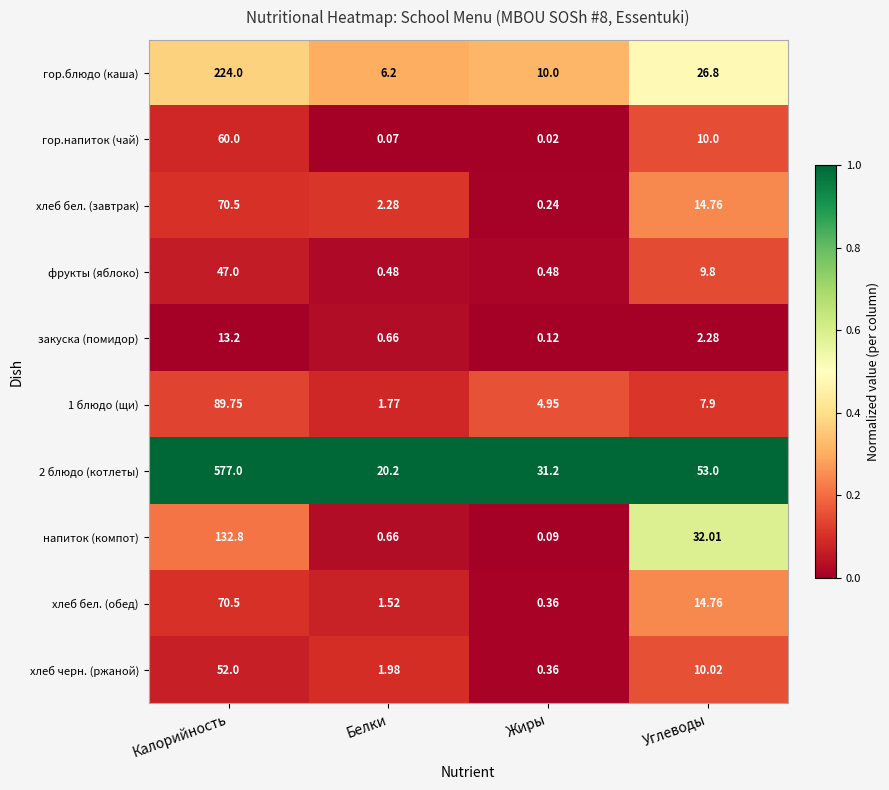

Is the value of гор.блюдо (каша) at Углеводы greater than the value of гор.напиток (чай) at Калорийность?

No